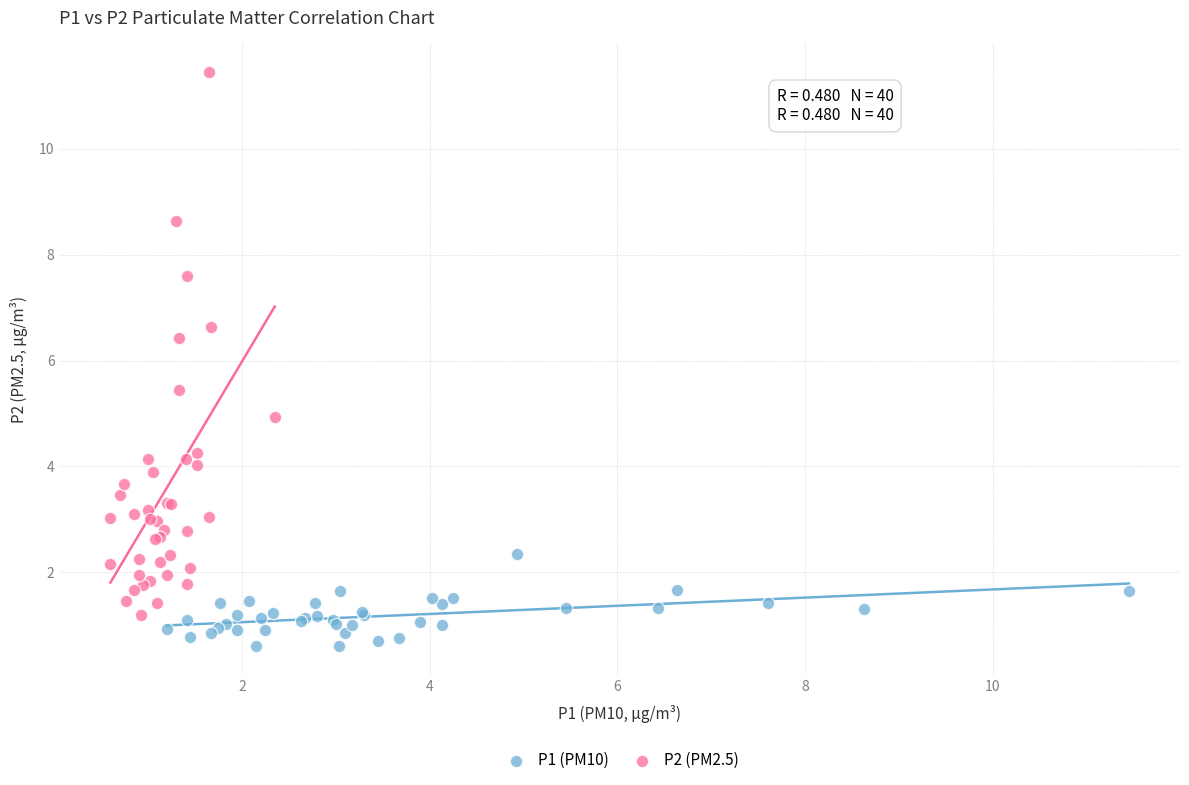

Which series contains the lowest Y value?

P1 (PM10)